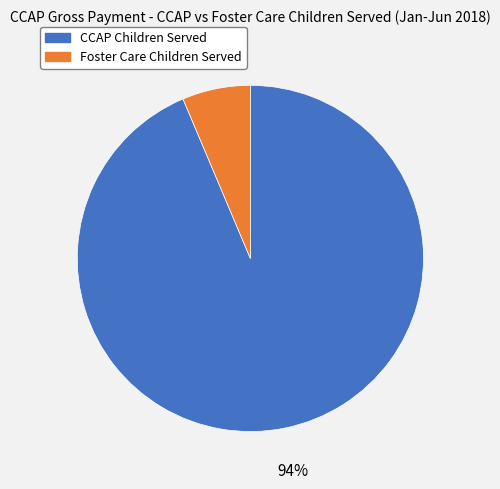

Rank the categories by value from highest to lowest.

CCAP Children Served, Foster Care Children Served